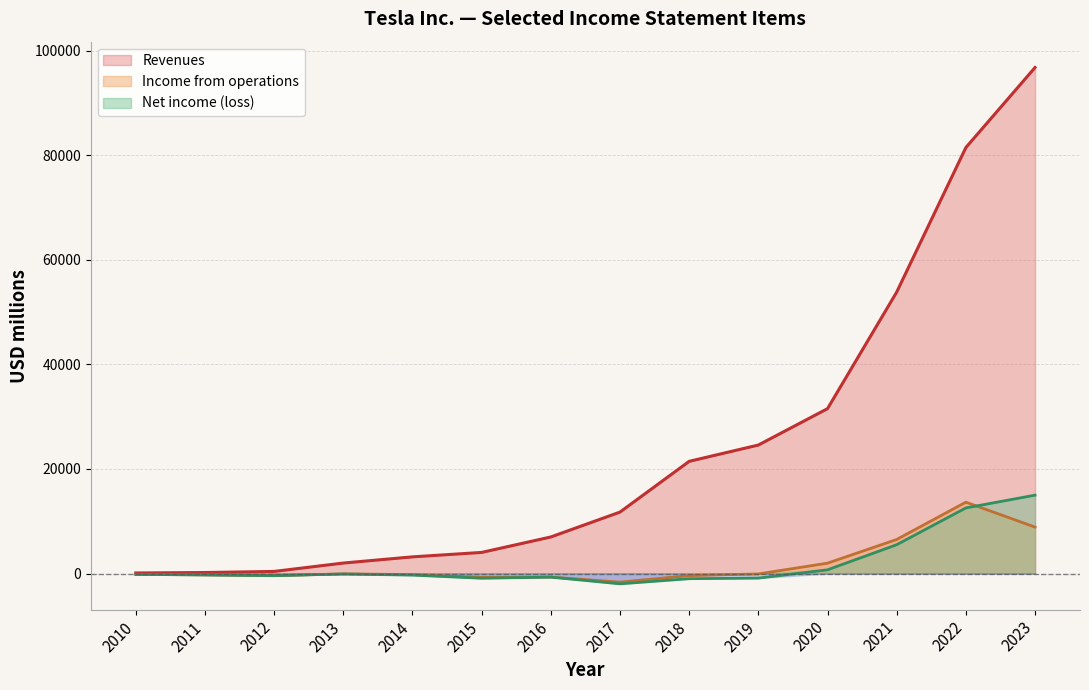

How many data points in Net income (loss) are less than -254?

7